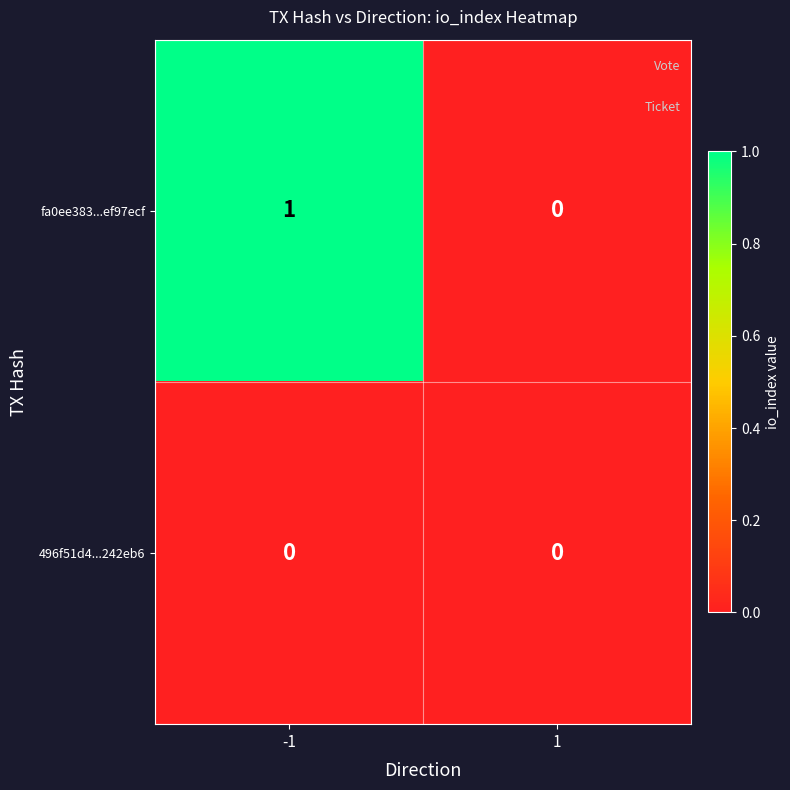

Which series has the largest total across all categories?

fa0ee383...ef97ecf